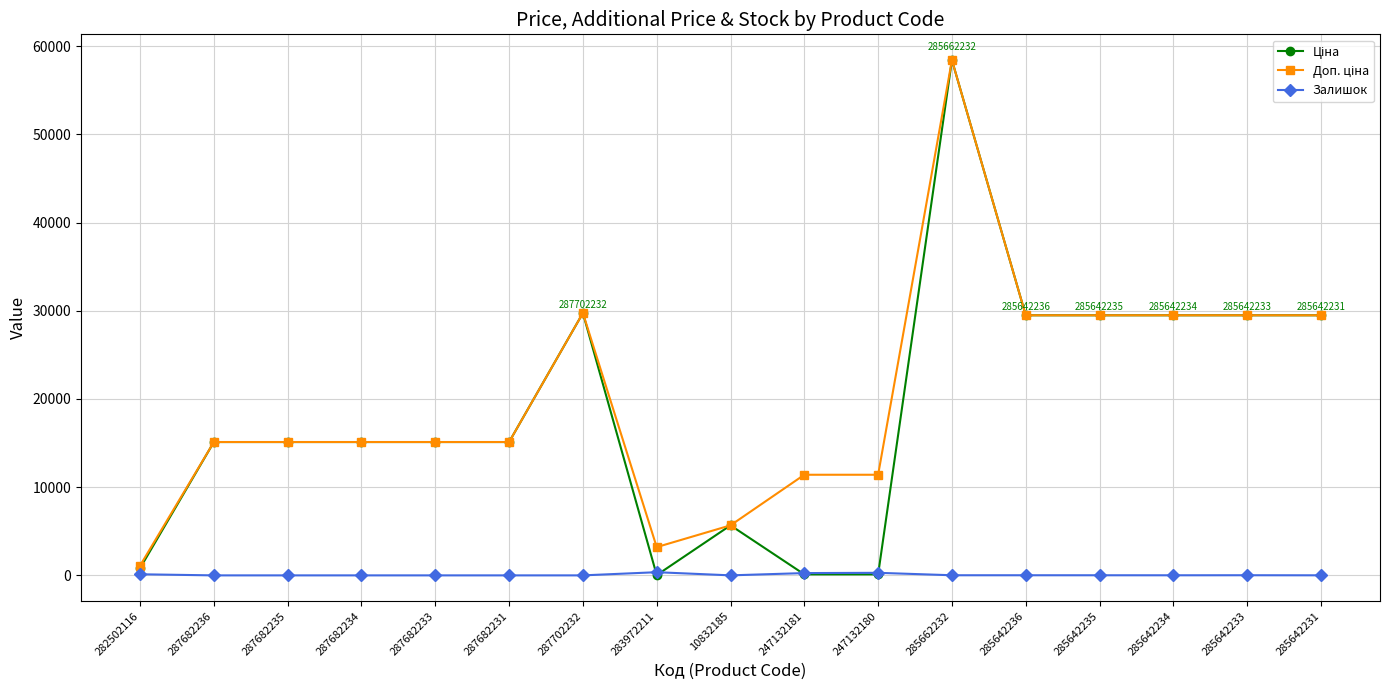

At which category is the sum across all series the highest?

285662232